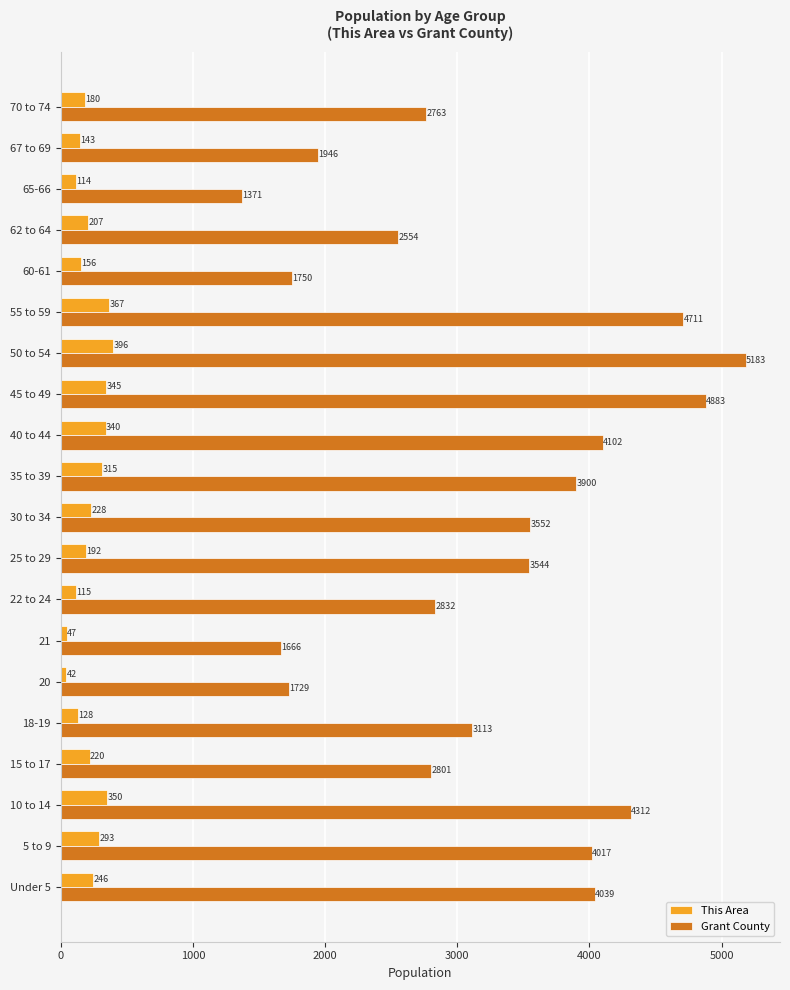

What is the spread (max minus min) of values at Under 5?

3793